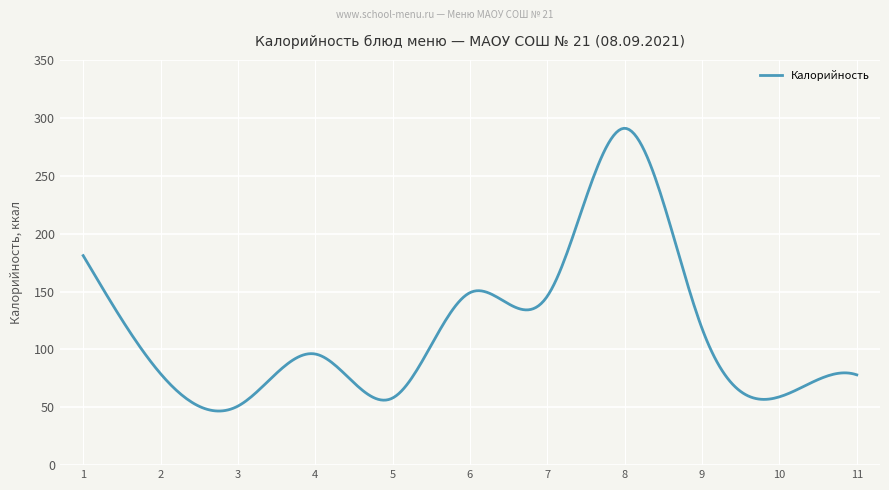

What is the difference between the maximum and minimum values?

244.2